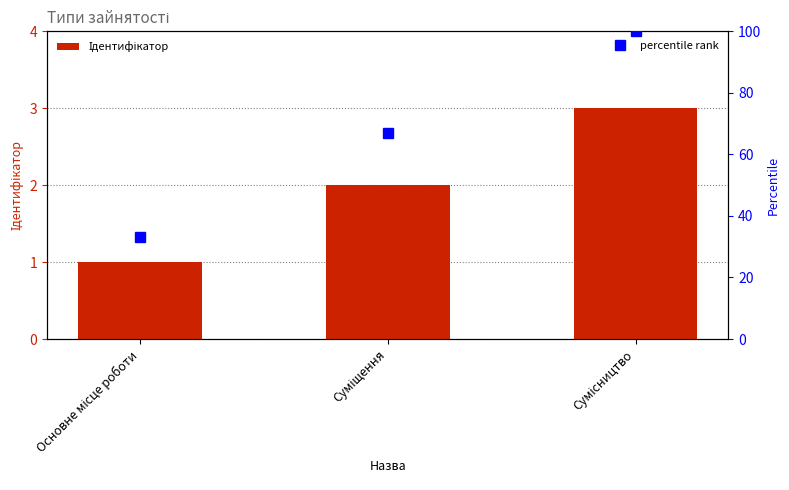

How many data points are above 2?

1